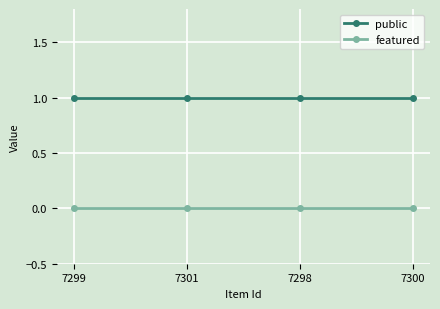

True or false: featured and public intersect in this chart.

False